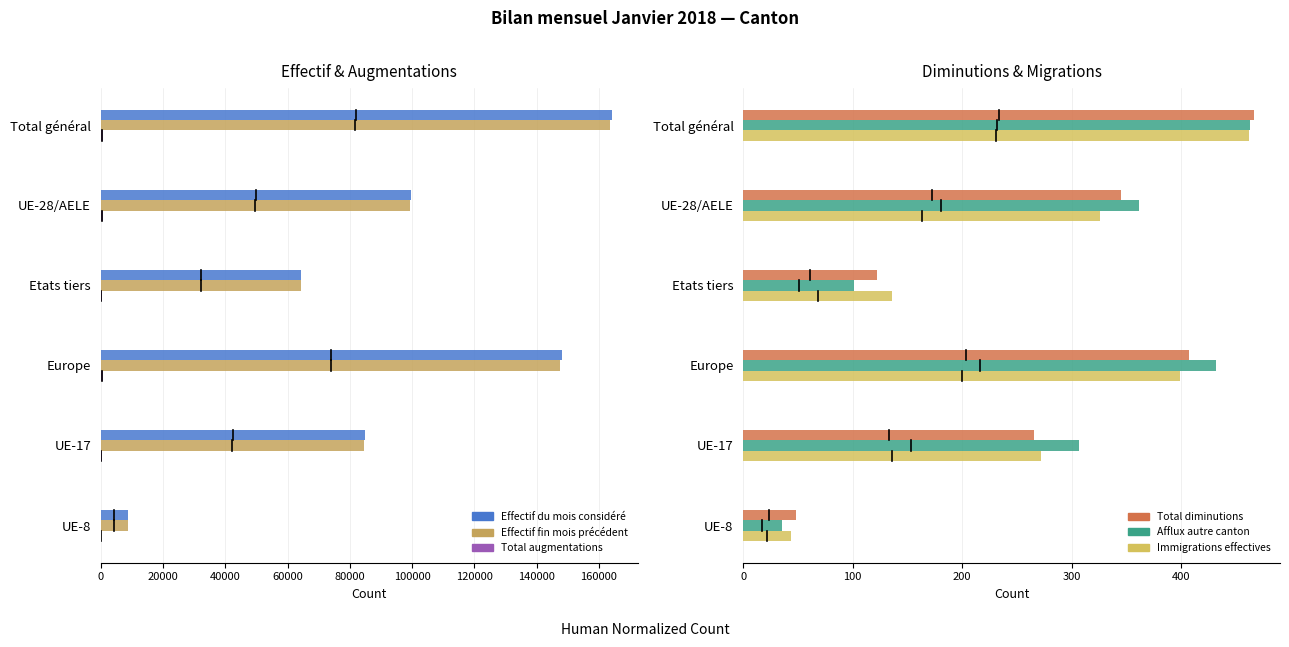

Between UE-17 and Etats tiers, which is larger?

UE-17